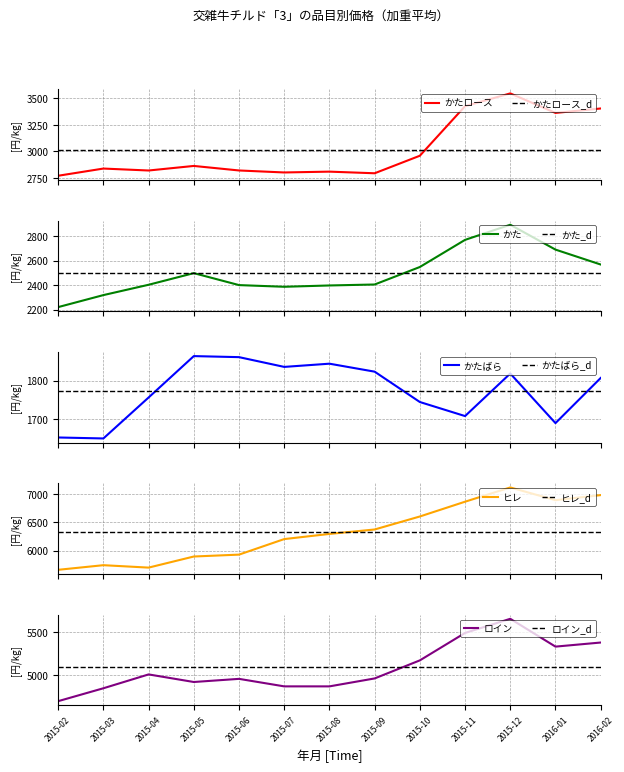

True or false: かたばら and ヒレ cross at least once.

False